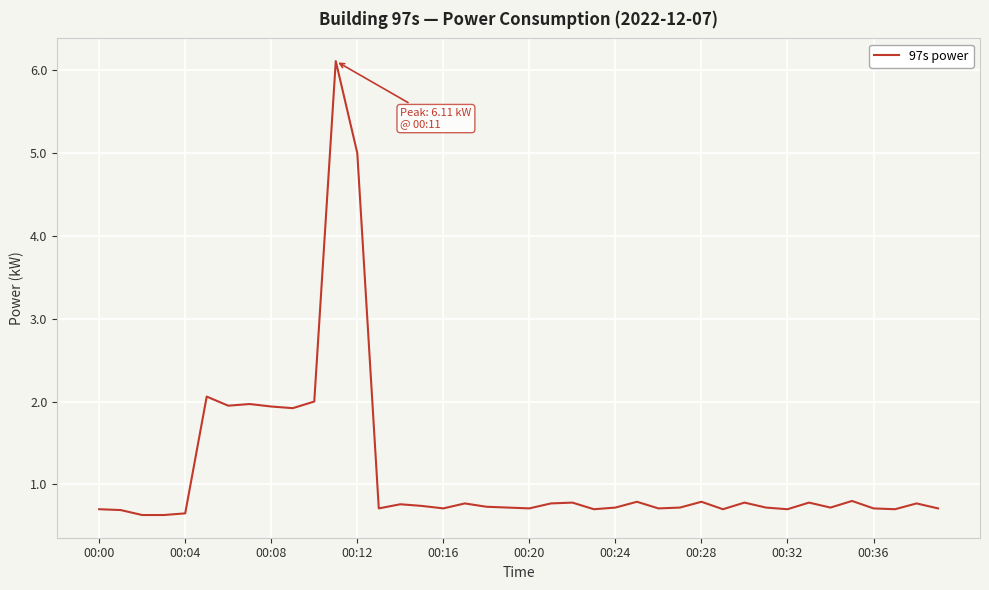

What is the difference between the maximum and minimum values?

5.5